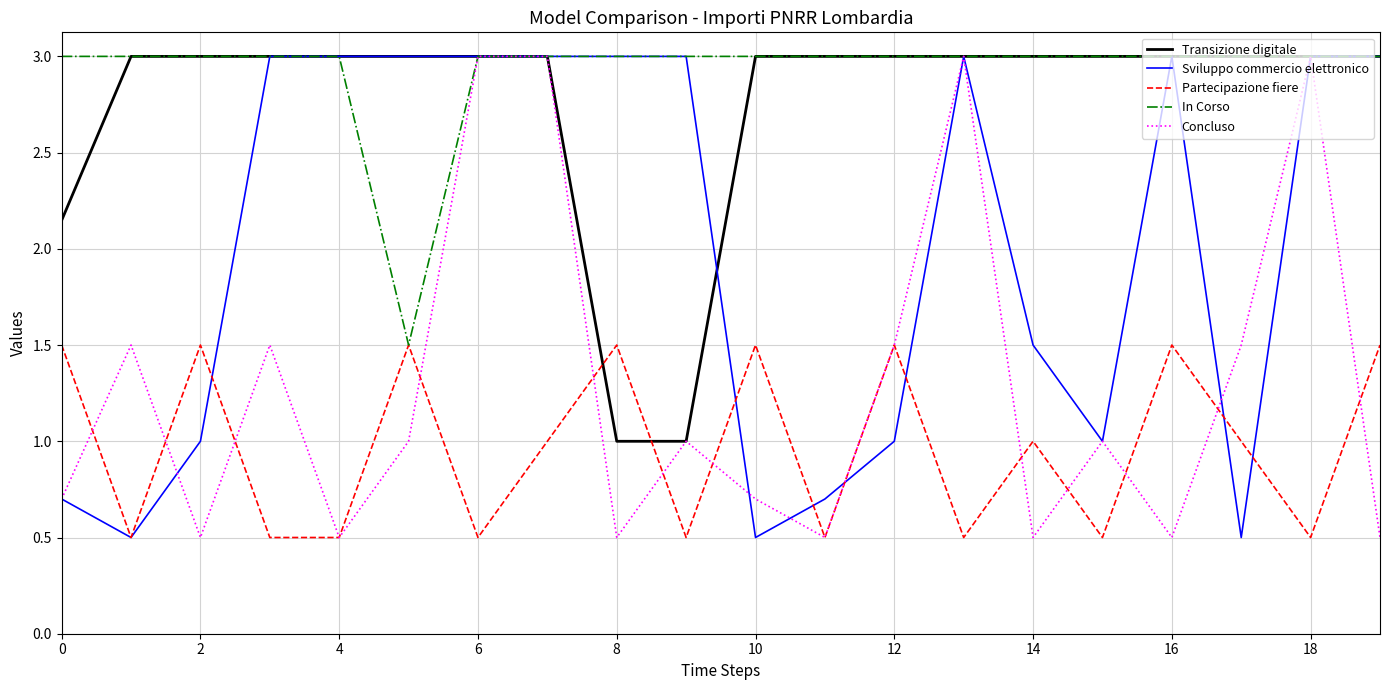

Which series has the largest total across all categories?

In Corso